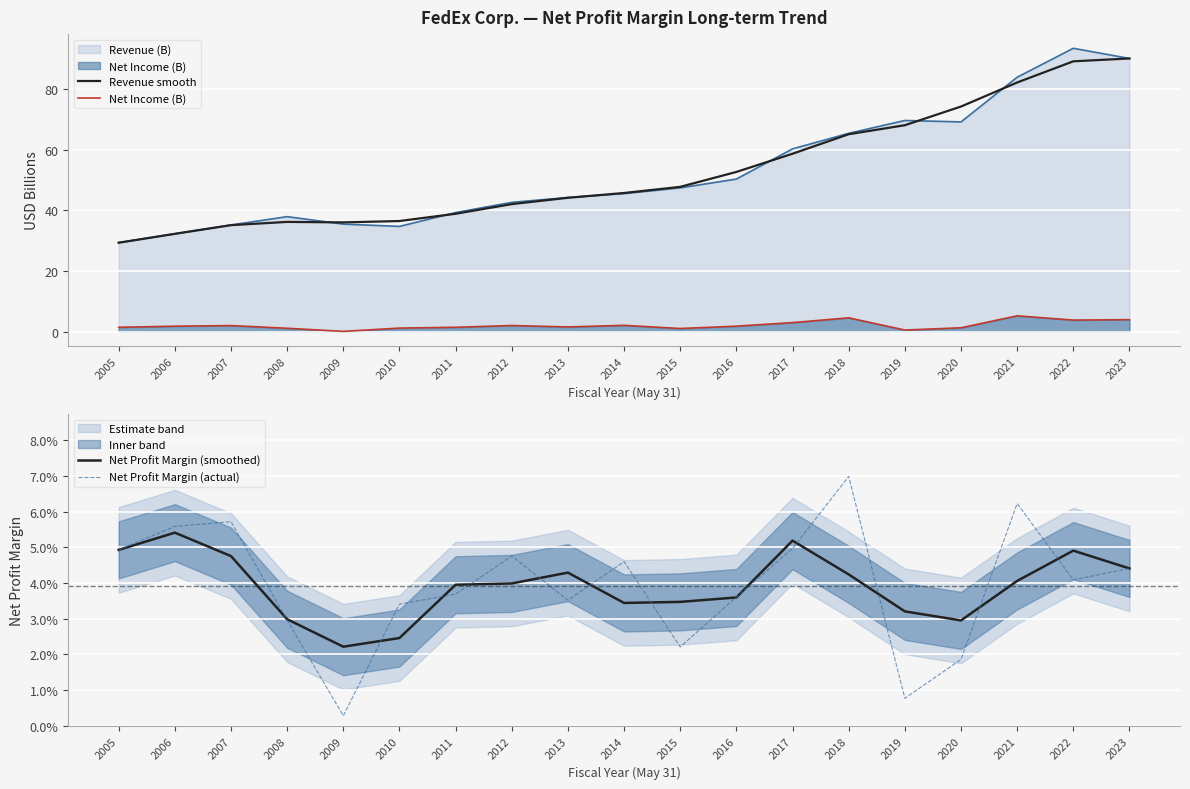

What is the sum of the Net Income (B) values at 2018 and 2022?

8.4